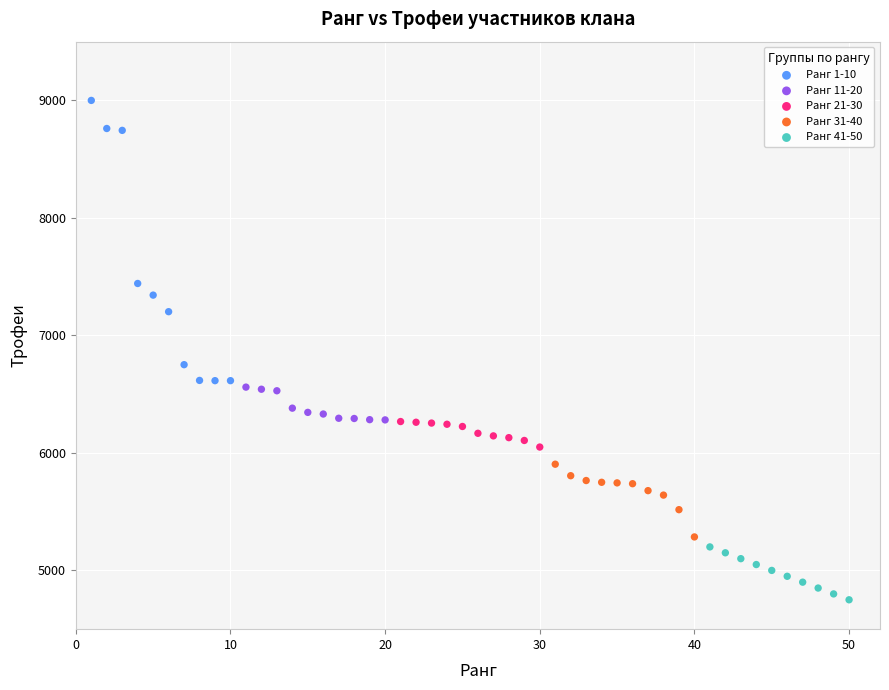

What are all the series names shown in the legend?

Ранг 1-10, Ранг 11-20, Ранг 21-30, Ранг 31-40, Ранг 41-50